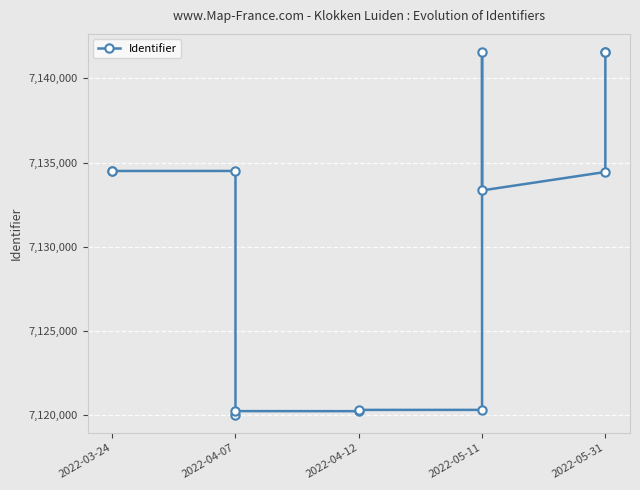

How many lines are shown in the chart?

1